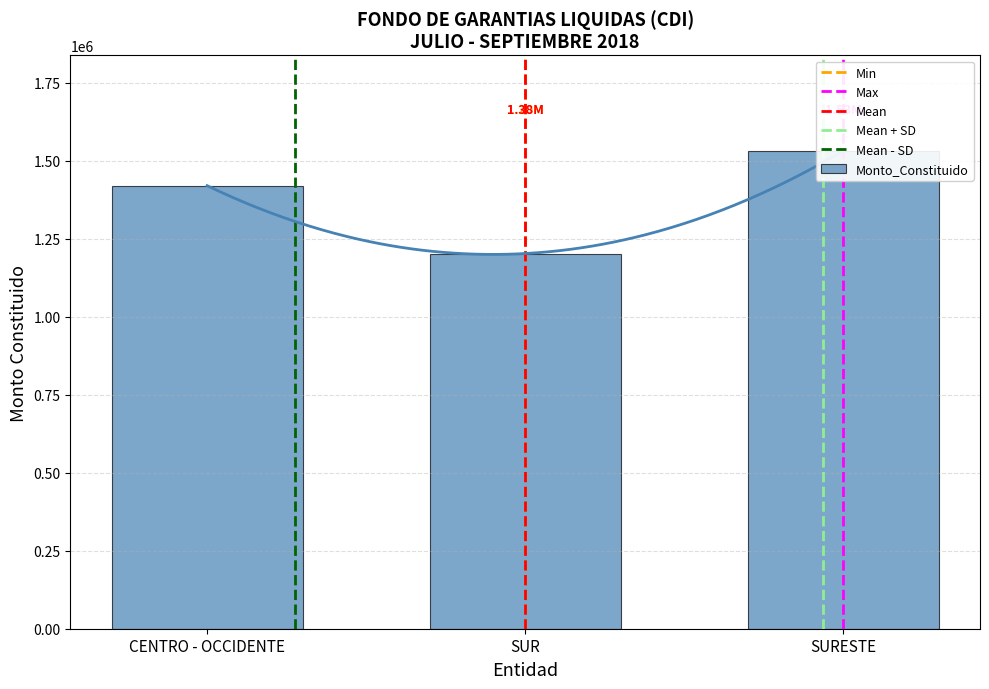

What is the approximate value at CENTRO - OCCIDENTE?

1419608.8